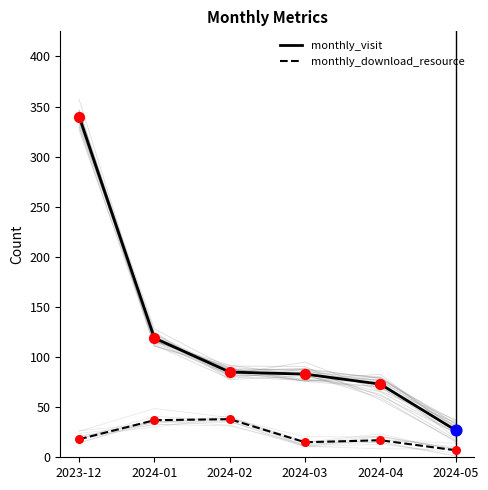

At how many categories does at least one series exceed 17?

6